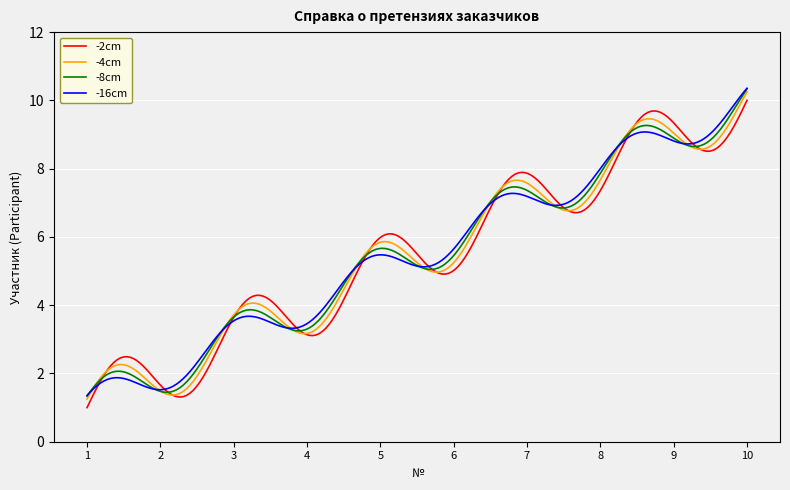

What is the minimum value for -16cm?

1.4